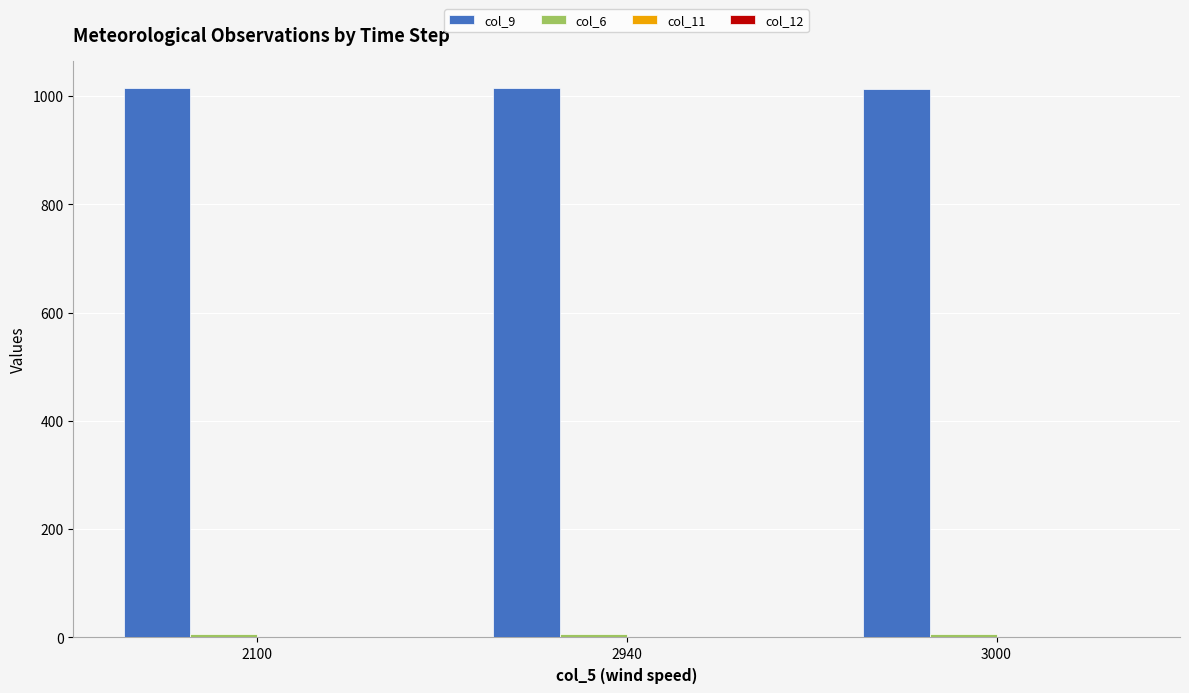

Which series has the largest total across all categories?

col_9